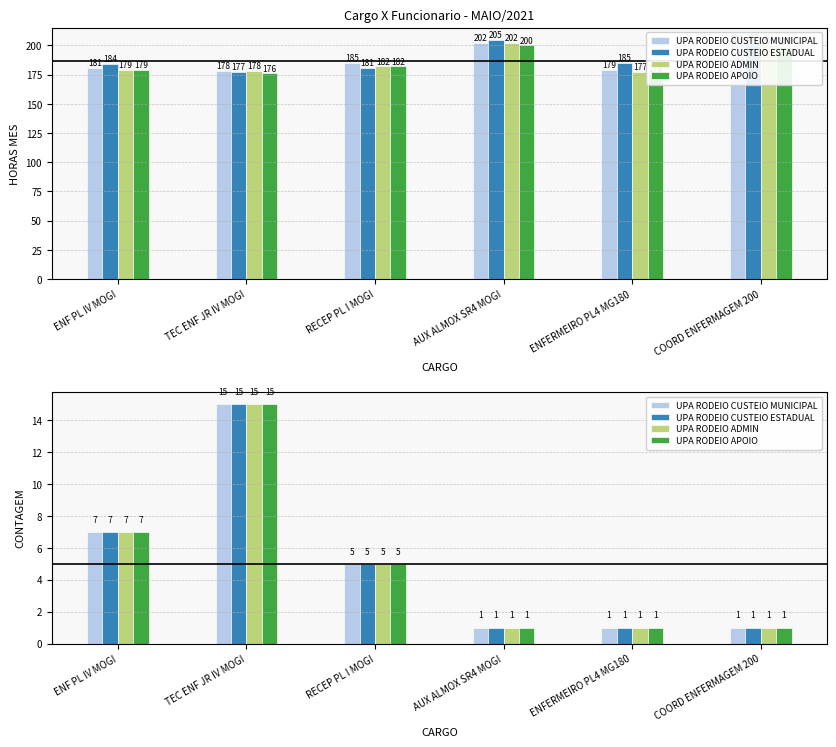

What position from the right is ENFERMEIRO PL4 MG180?

2